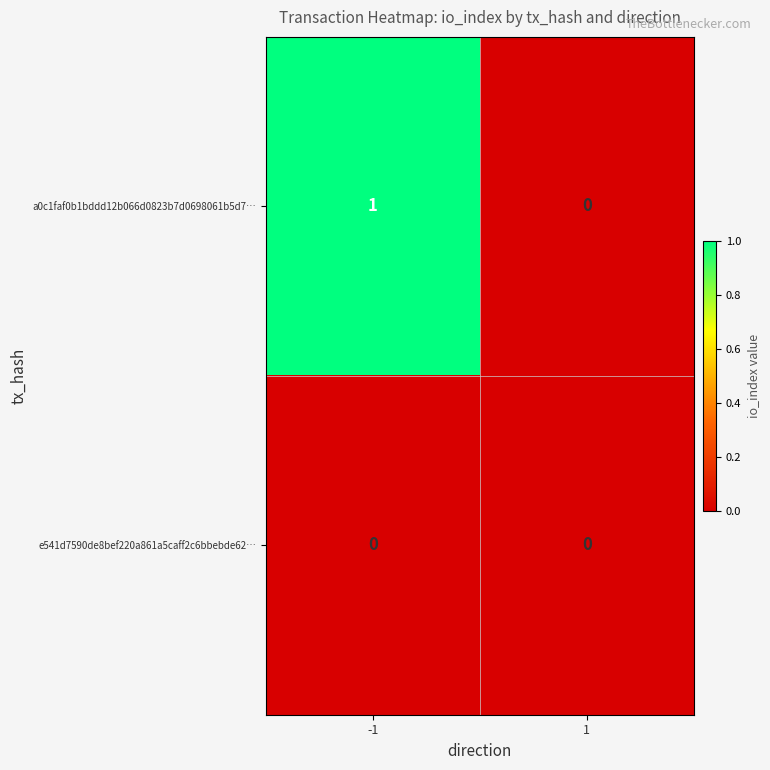

Is it true that a0c1faf0b1bddd12b066d0823b7d0698061b5d7… equals 2 at -1?

False